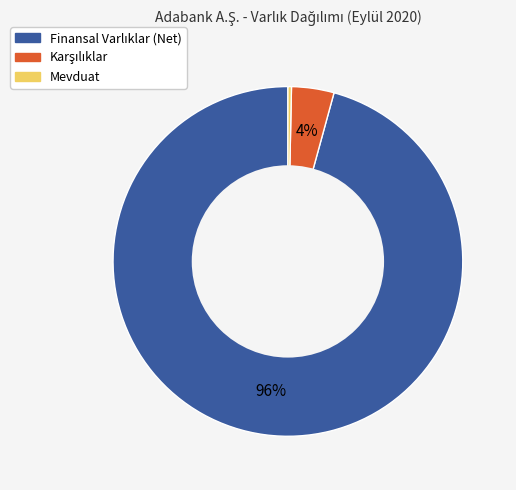

To the nearest percent, what is the average slice percentage?

33%